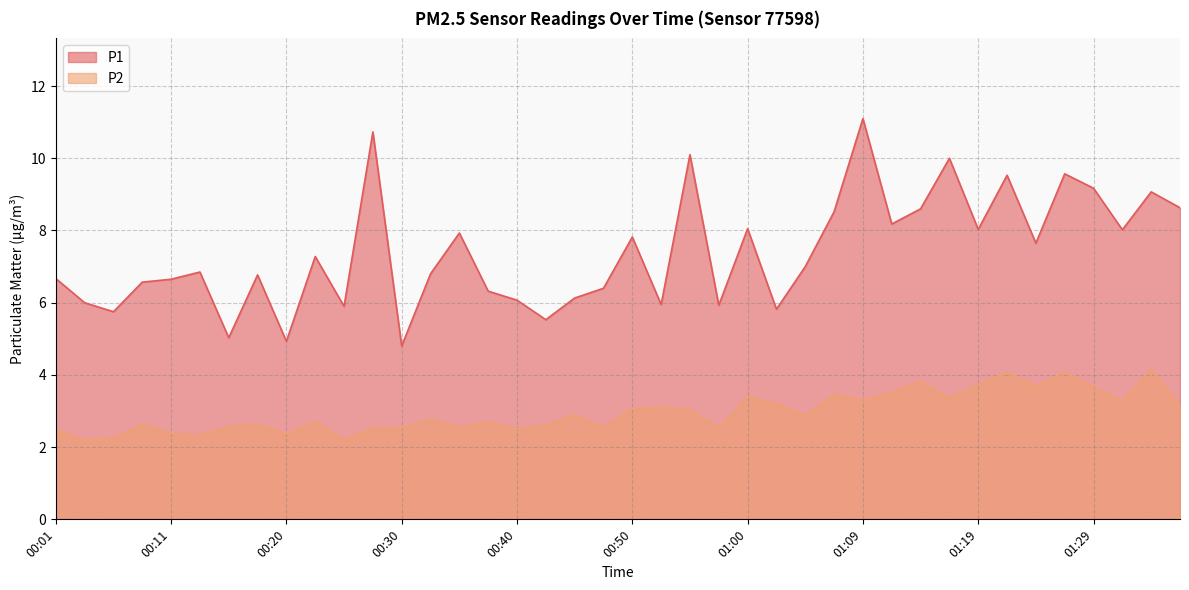

The value of P2 at 00:13 is 2.3. True or false?

True